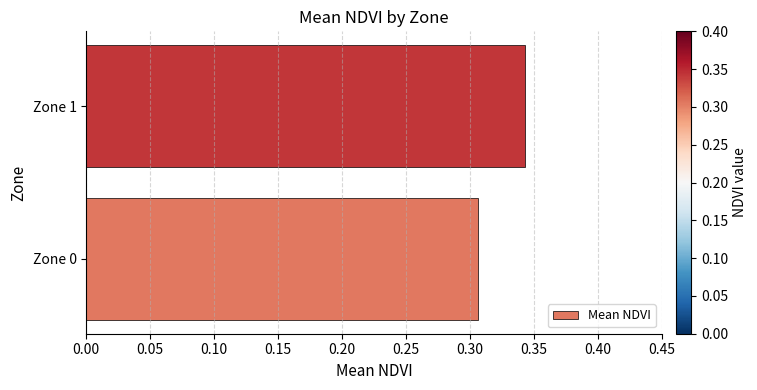

What is the sum of all values?

0.6